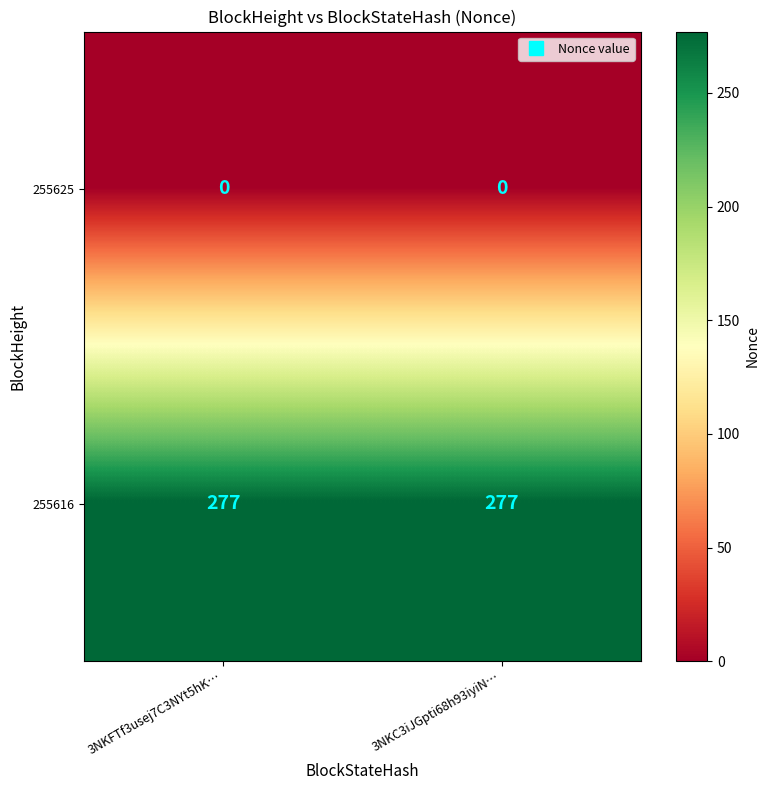

List the series in order of their peak value, lowest first.

255625, 255616